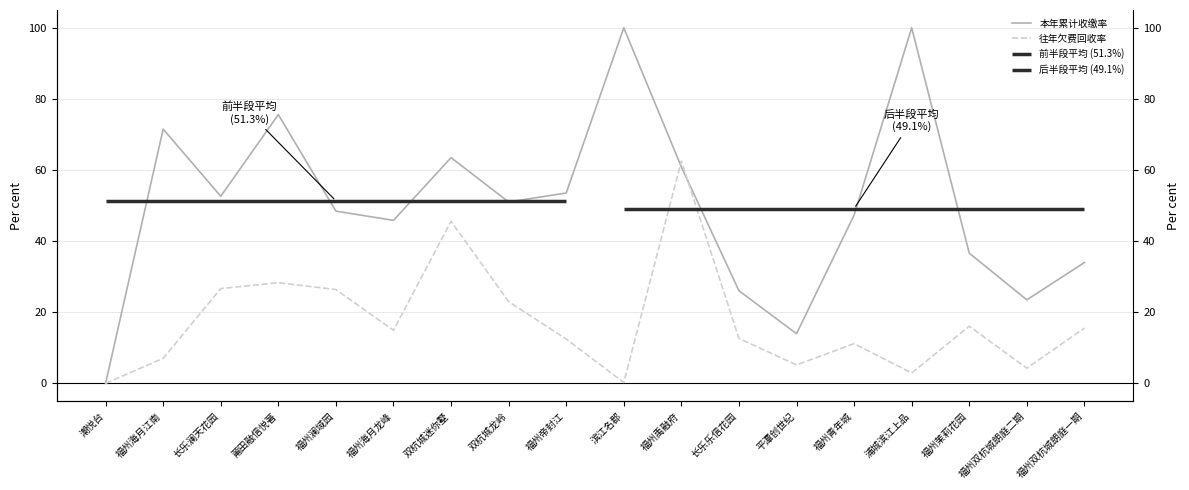

What is the label of the 13th point from the right?

福州海月龙峰